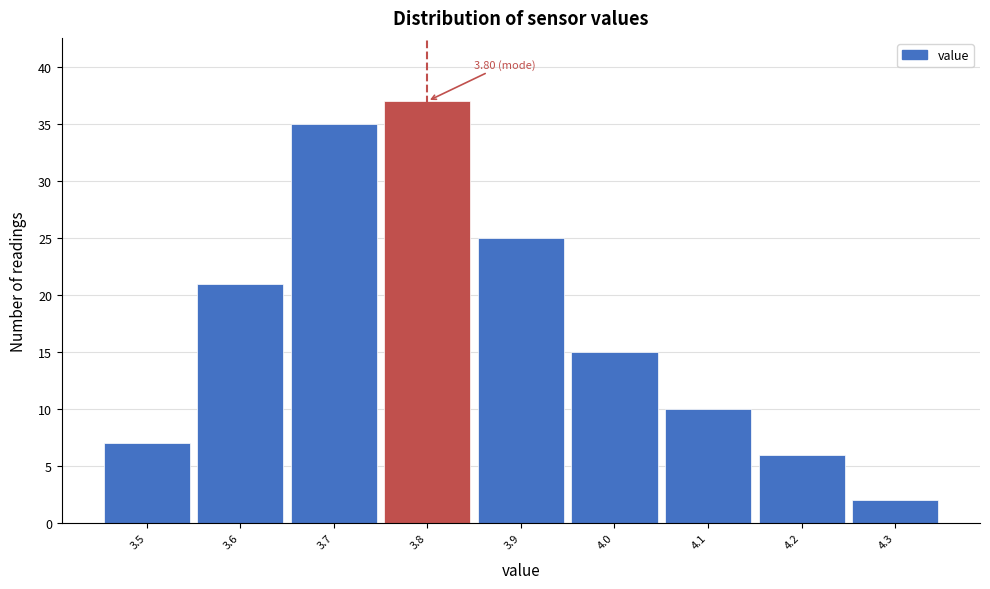

Which range on the x-axis has the tallest bar?

3.75 to 3.85